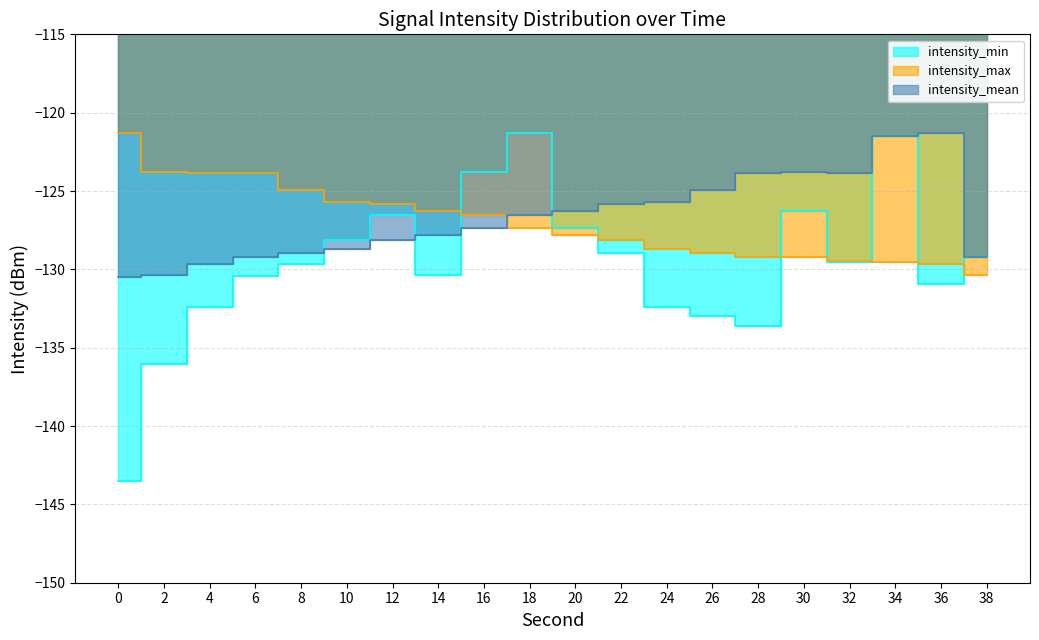

At how many categories does at least one series exceed -128?

19